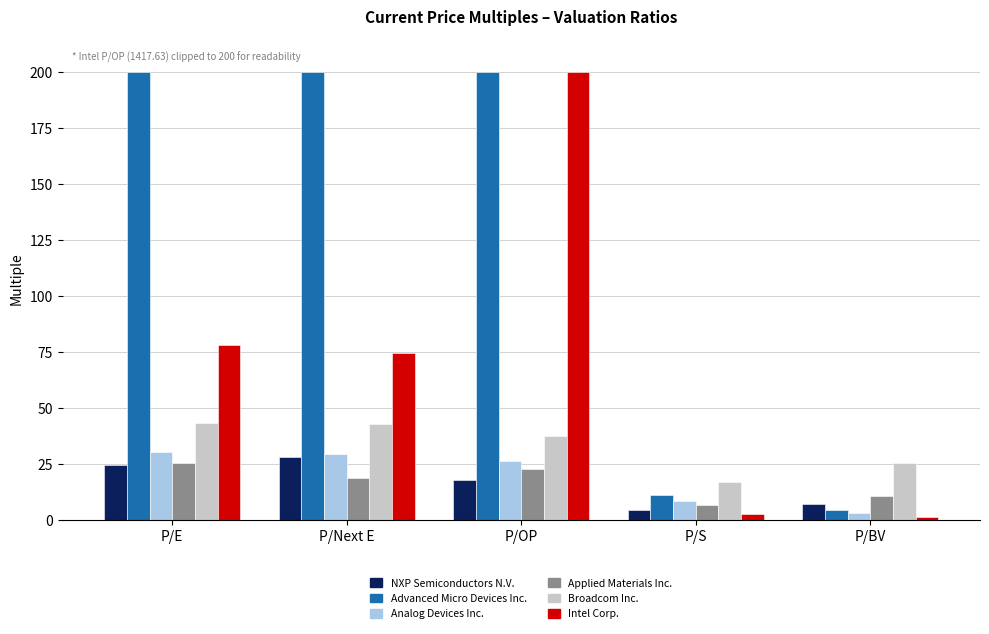

True or false: NXP Semiconductors N.V. has a value of 17.7 at P/OP.

True